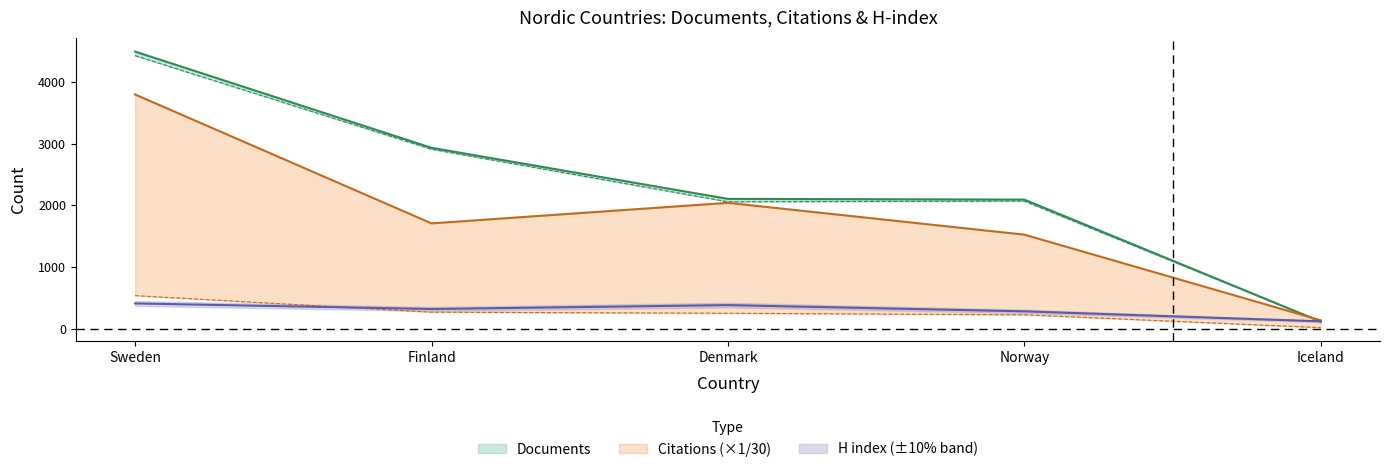

Which series has the largest total across all categories?

Documents